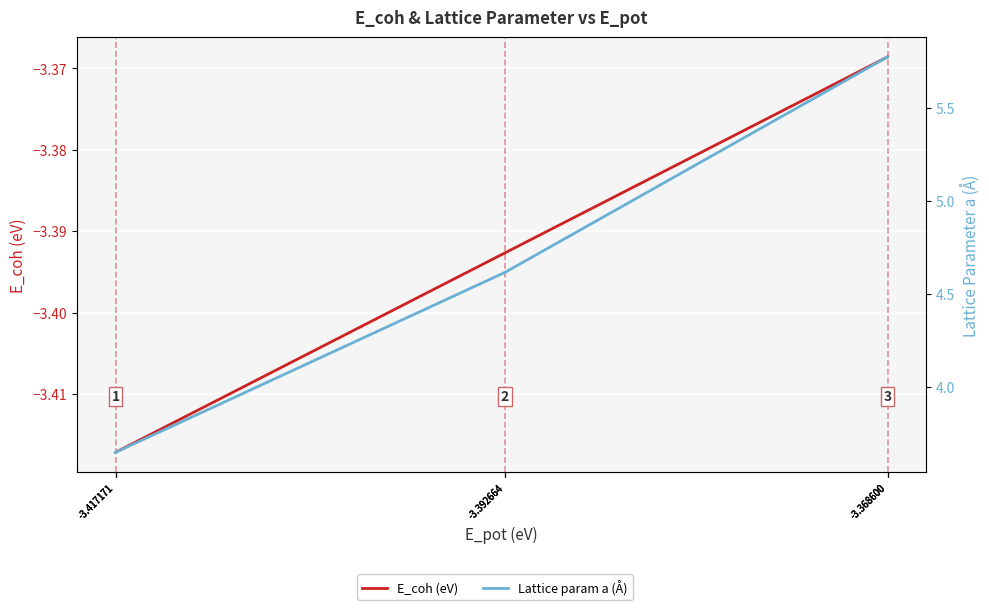

What value does the Lattice param a (Å) series have at -3.417171?

3.6